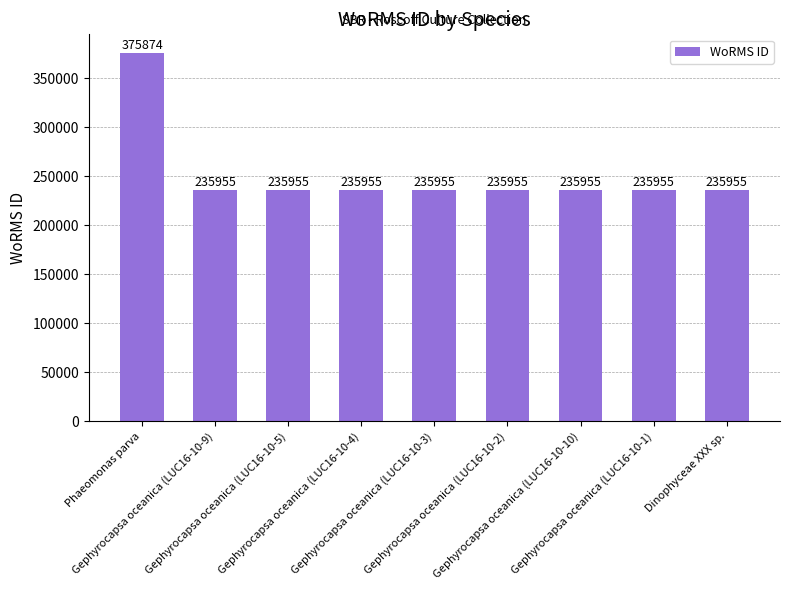

Reading left to right, list all the values displayed in this chart.

375874	235955	235955	235955	235955	235955	235955	235955	235955